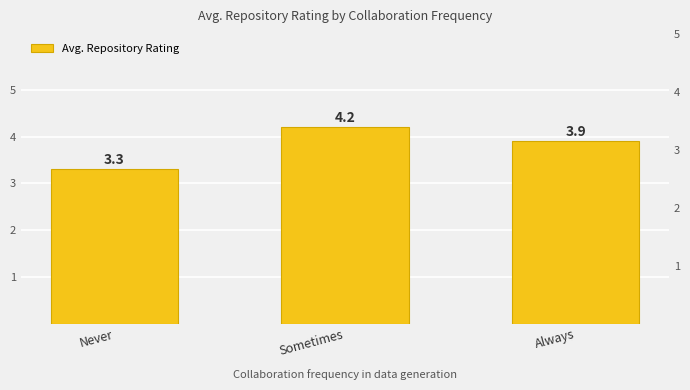

The value at Always is 1.4. True or false?

False